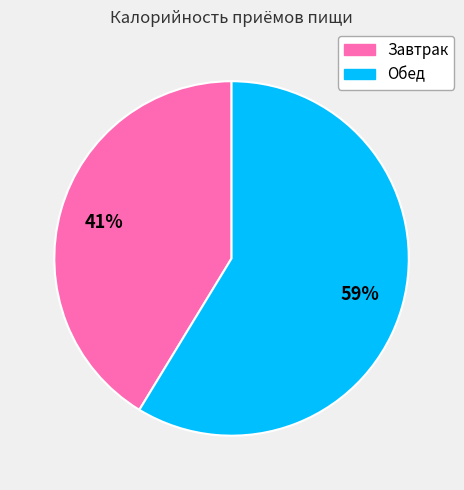

What percentage is the Обед slice, to the nearest percent?

59%